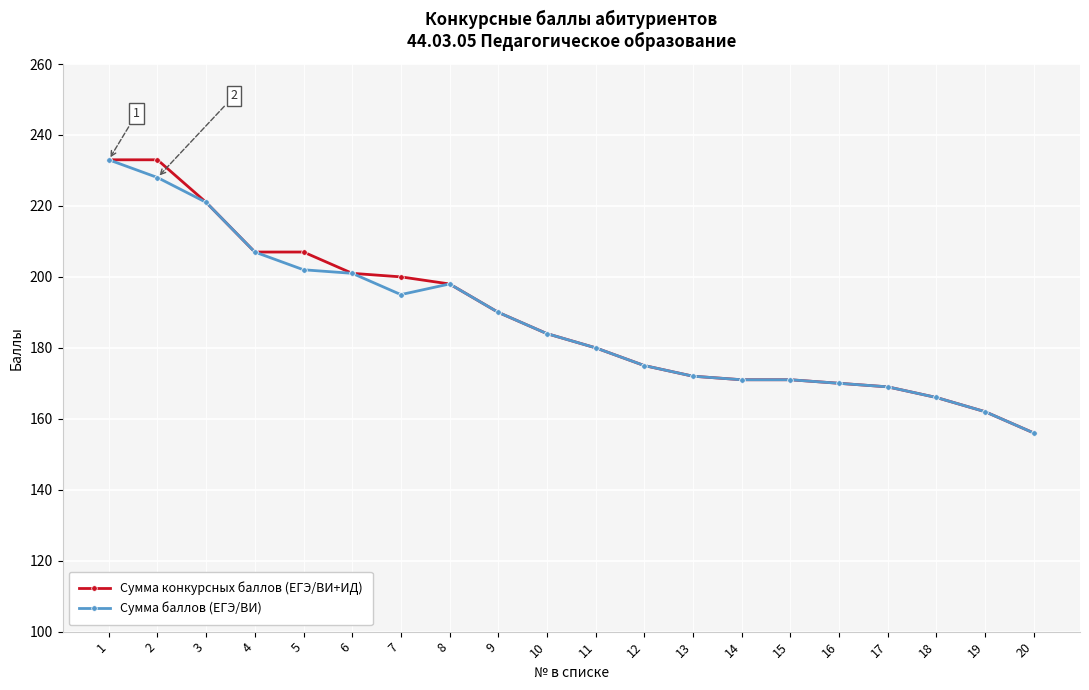

Is the value of Сумма конкурсных баллов (ЕГЭ/ВИ+ИД) at 4 greater than the value of Сумма баллов (ЕГЭ/ВИ) at 15?

Yes